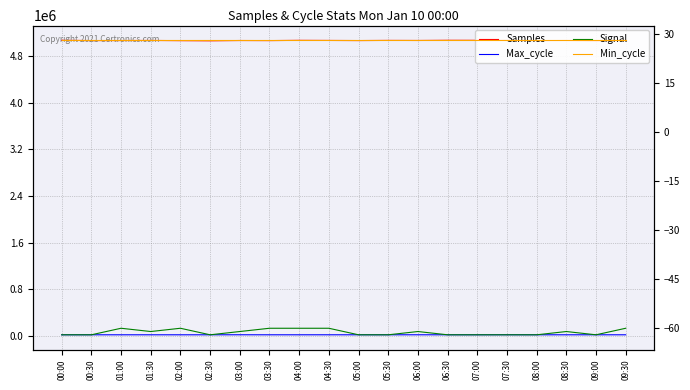

How many lines are shown in the chart?

4